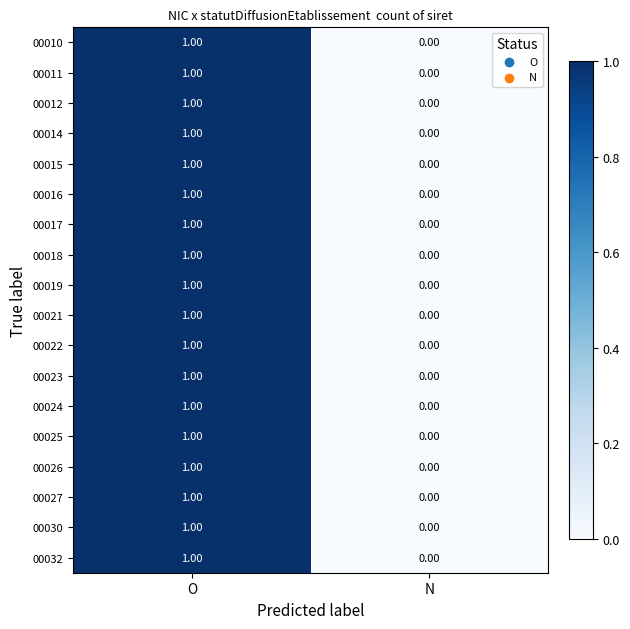

What is the total value across all series at O?

18